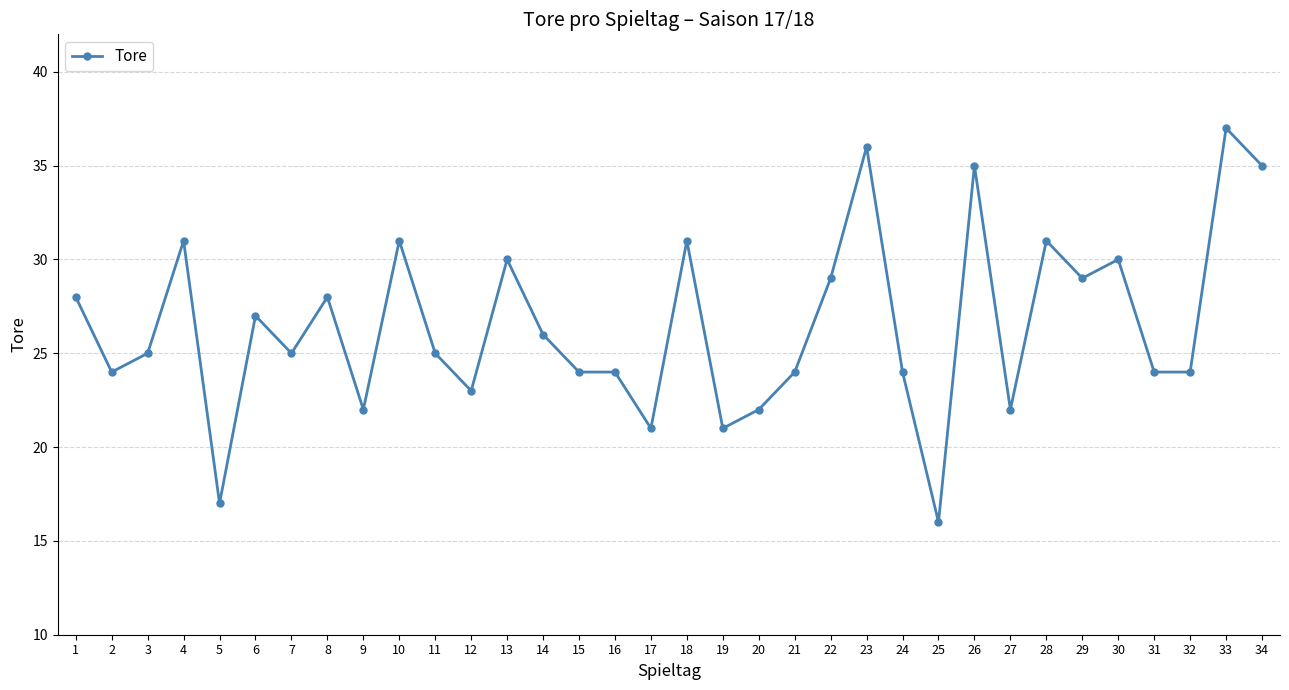

Which category has the lowest value across all series?

25